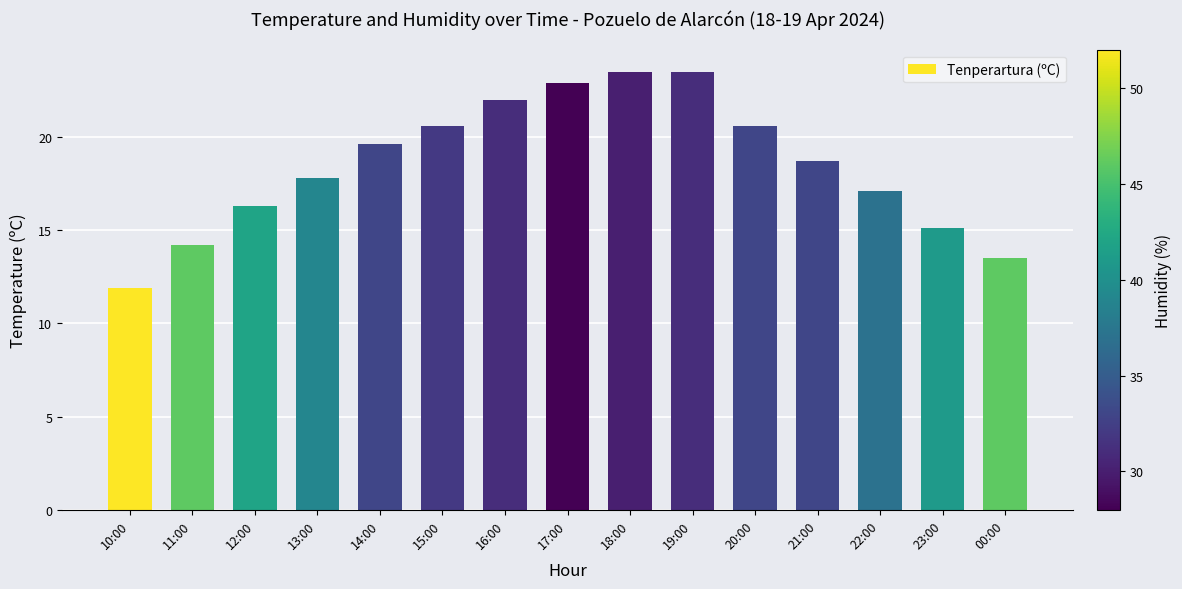

Read the value at 12:00.

16.3